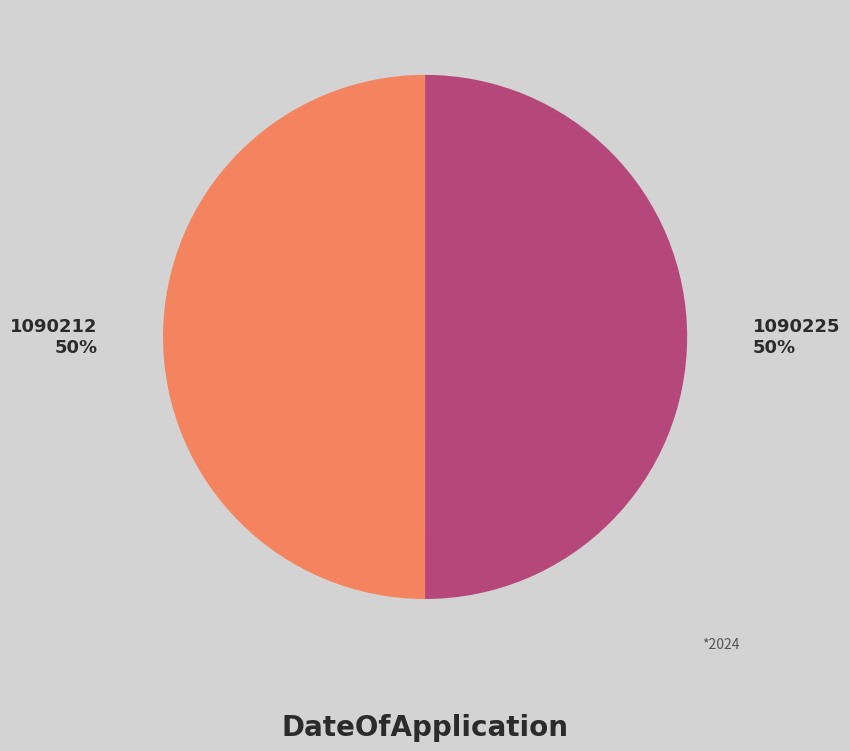

The 1090212 slice represents 50% of the pie. True or false?

True